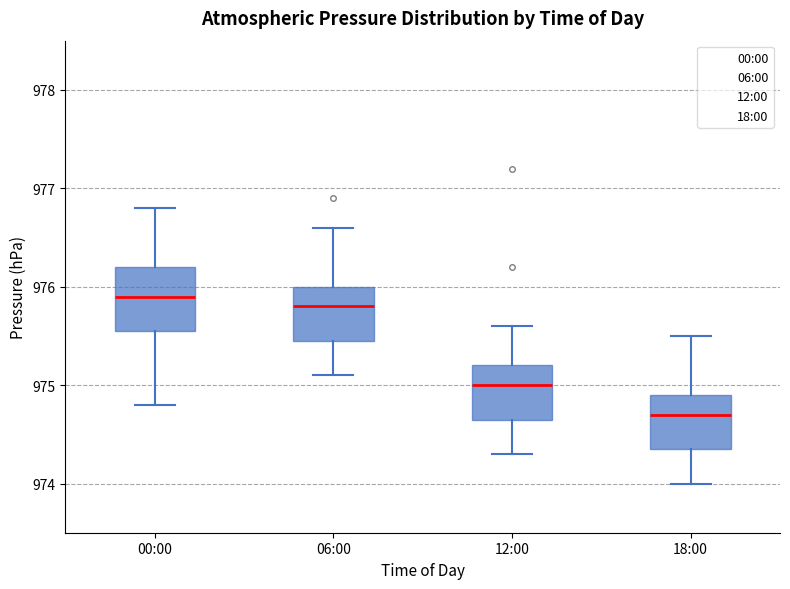

Reading left to right, transcribe this box plot: for each box, give where its median line is, the range the box spans, and where its two whiskers end, as read against the y-axis. The values are not printed on the chart, so give them approximately, as read against the axis.

00:00: median 975.9, box 975.6 to 976.2, whiskers 974.8 to 976.8
06:00: median 975.8, box 975.5 to 976.0, whiskers 975.1 to 976.6
12:00: median 975.0, box 974.7 to 975.2, whiskers 974.3 to 975.6
18:00: median 974.7, box 974.4 to 974.9, whiskers 974.0 to 975.5